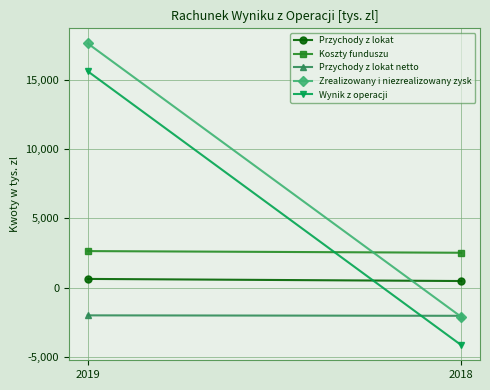

Reading right to left, extract all data points from this chart.

Przychody z lokat: 2018=470	2019=622
Koszty funduszu: 2018=2515	2019=2635
Przychody z lokat netto: 2018=-2045	2019=-2013
Zrealizowany i niezrealizowany zysk: 2018=-2126	2019=17656
Wynik z operacji: 2018=-4171	2019=15643